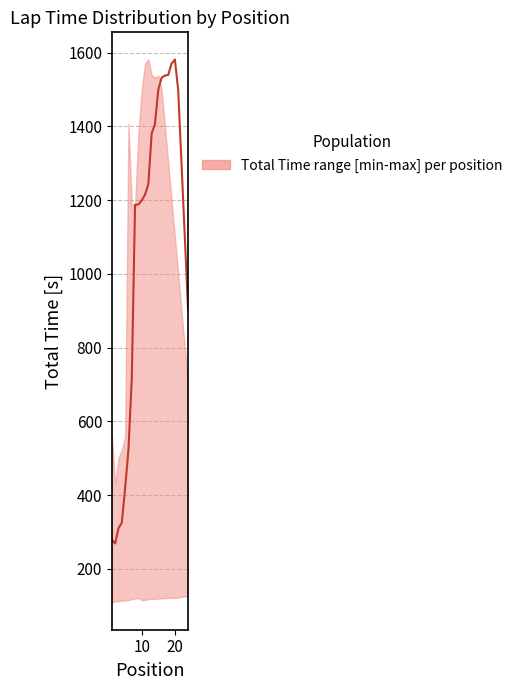

What is the minimum value shown in the chart?

268.8